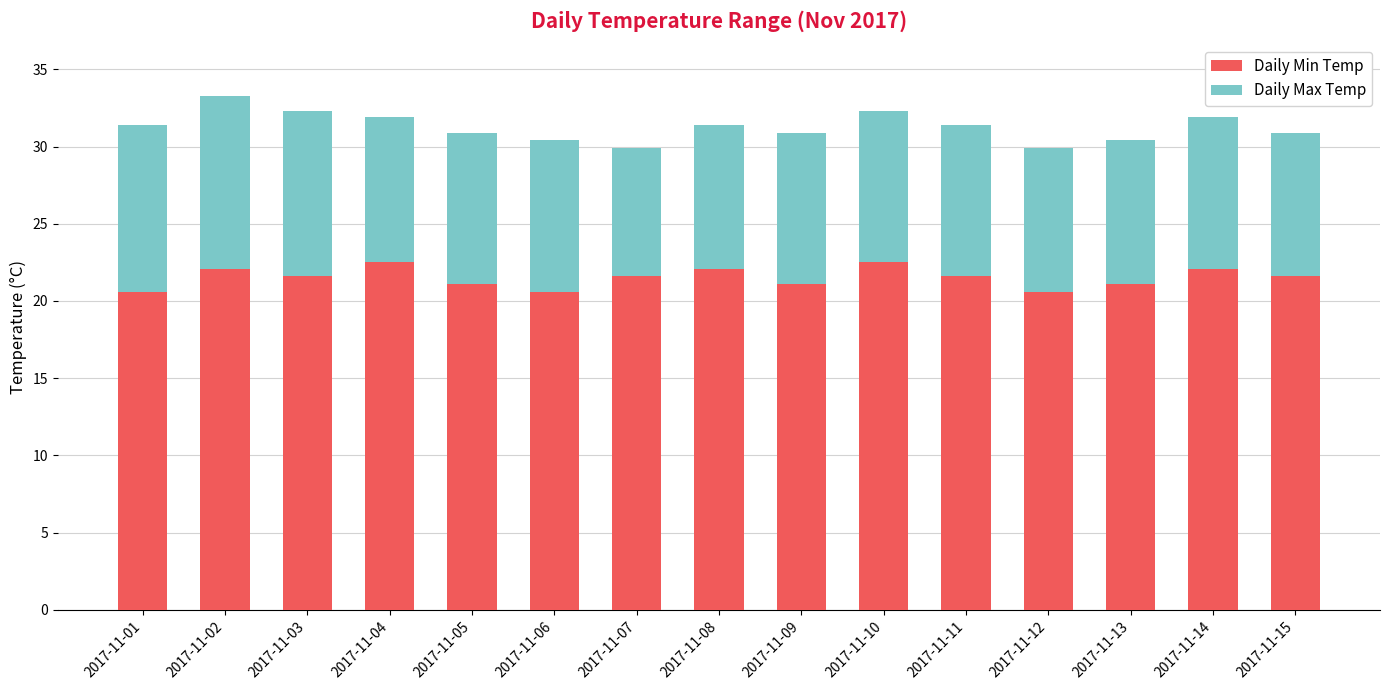

What are all the series names shown in the legend?

Daily Min Temp, Daily Max Temp